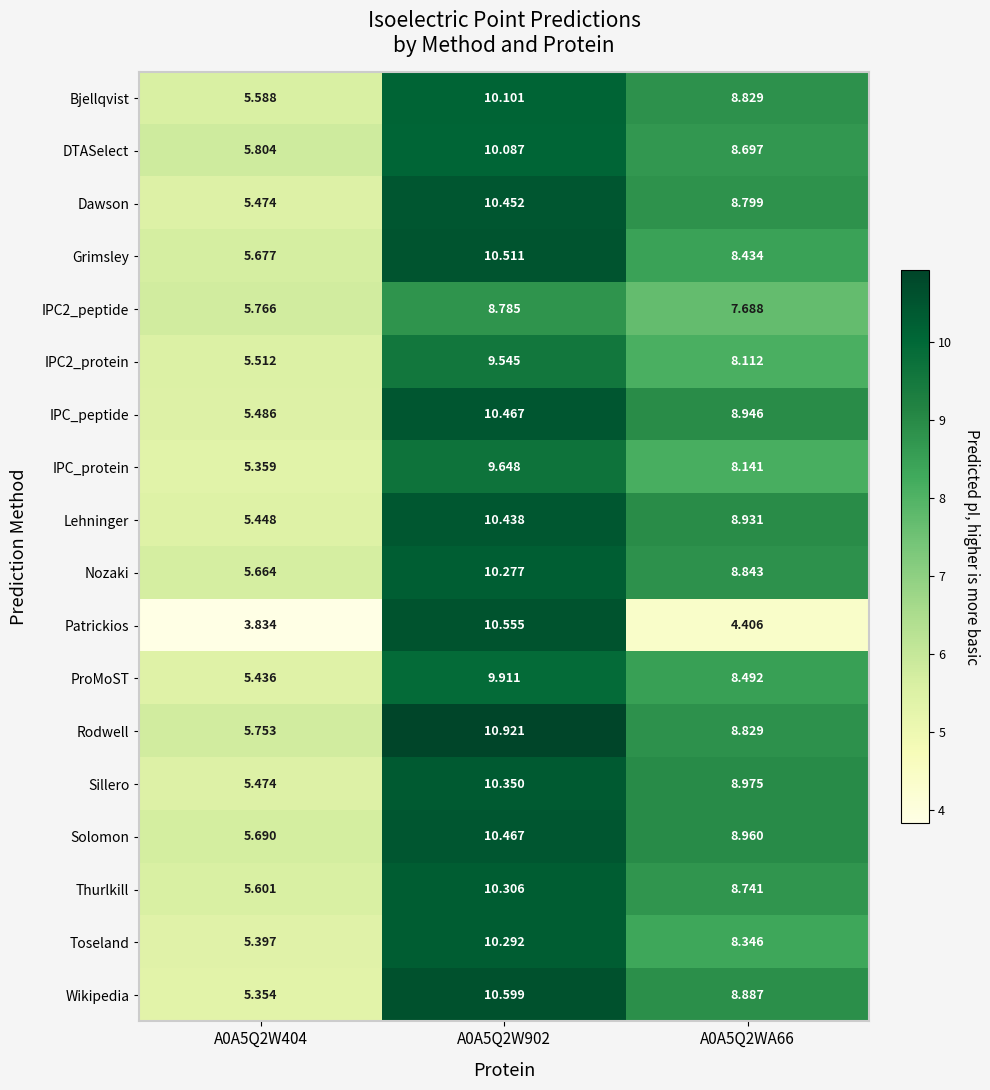

How many values in the Grimsley series are below 8?

1